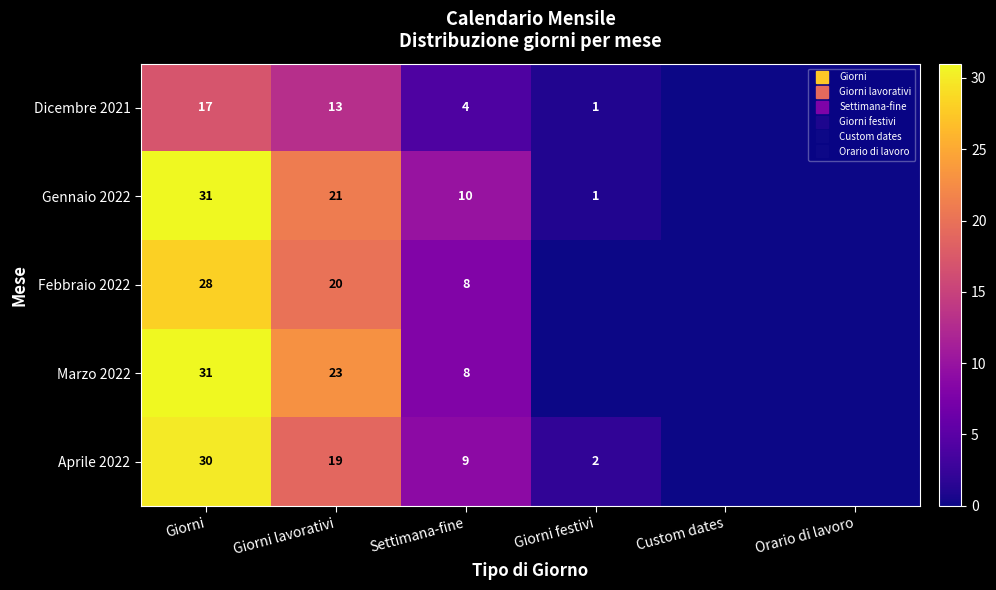

What is the approximate value of Dicembre 2021 at Giorni lavorativi, to the nearest 5?

15